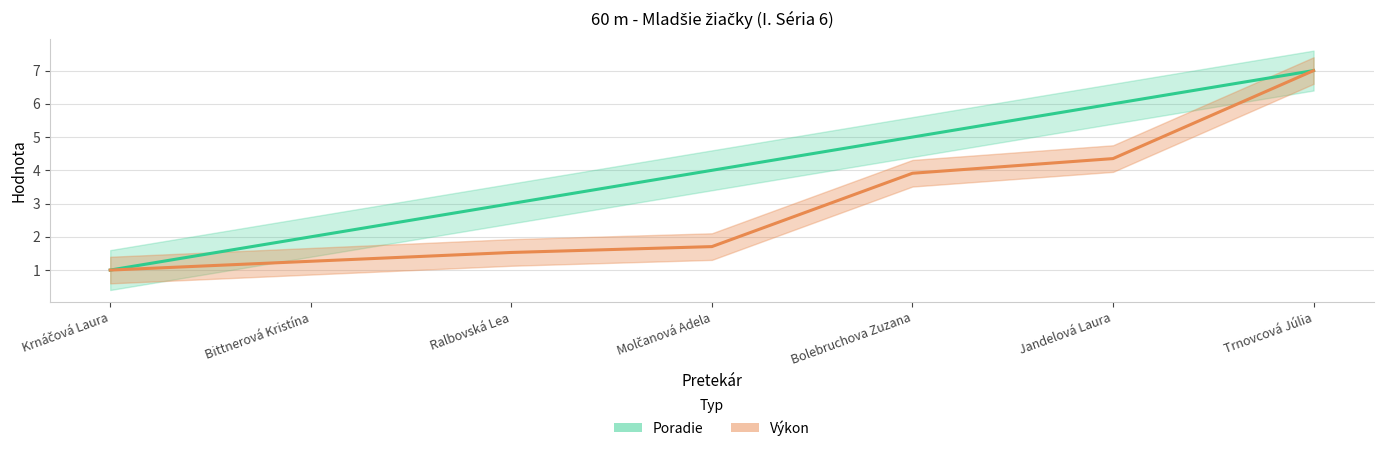

True or false: Poradie and Výkon intersect in this chart.

False